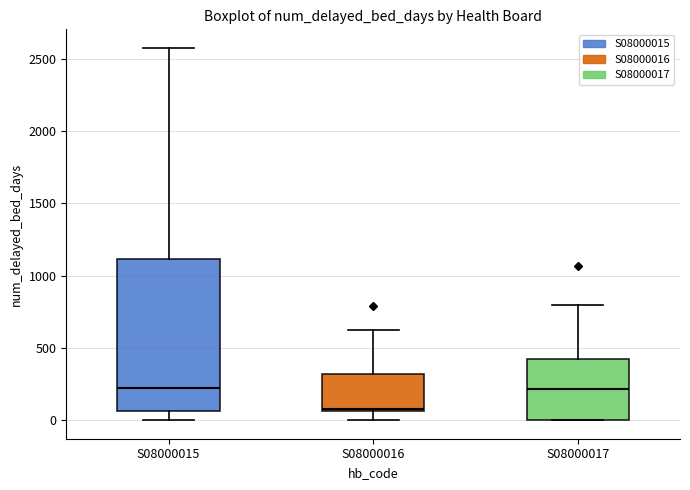

Which box has the lowest median line?

S08000016